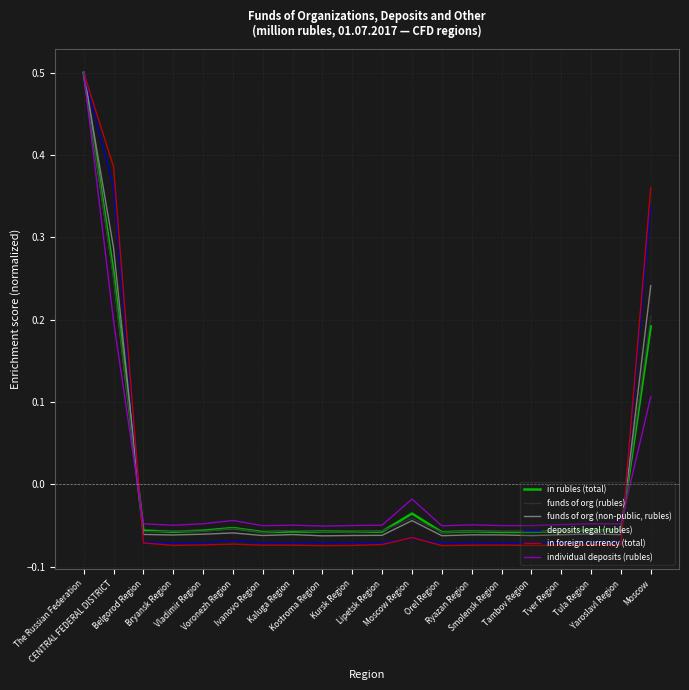

Does the chart have visible grid lines?

Yes